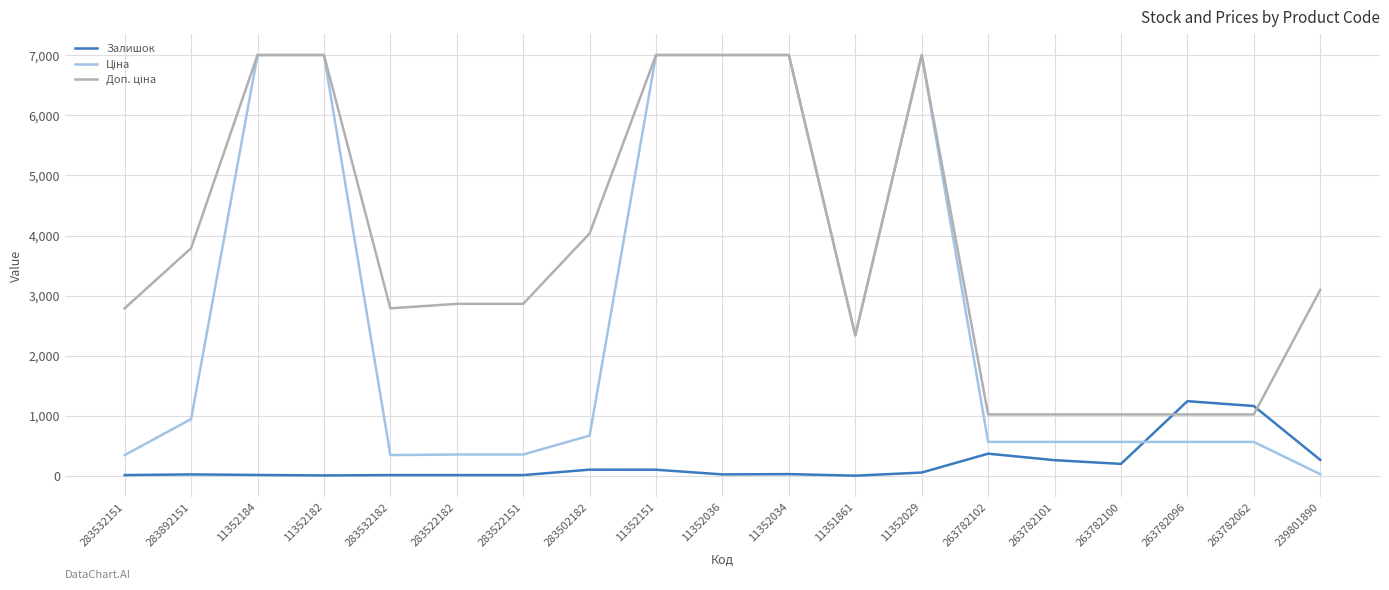

What is the maximum value shown in the chart?

7002.7